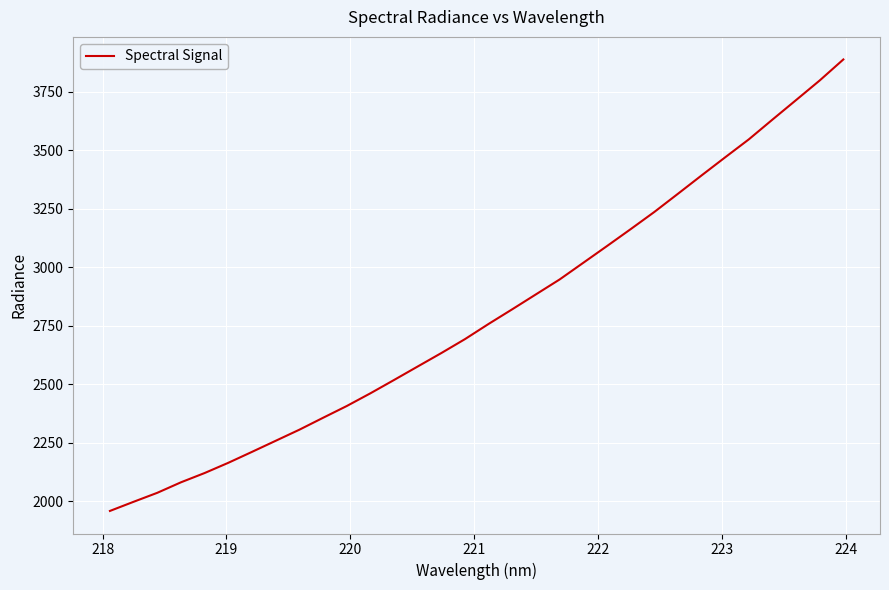

What is the greatest value displayed?

3888.6